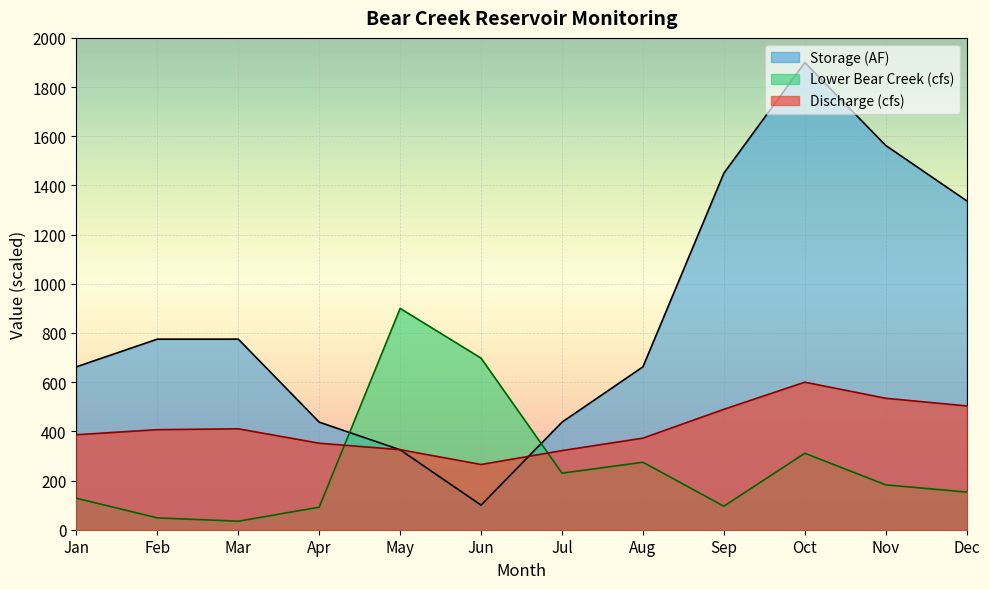

What is the difference between the highest and lowest values at May?

575.0